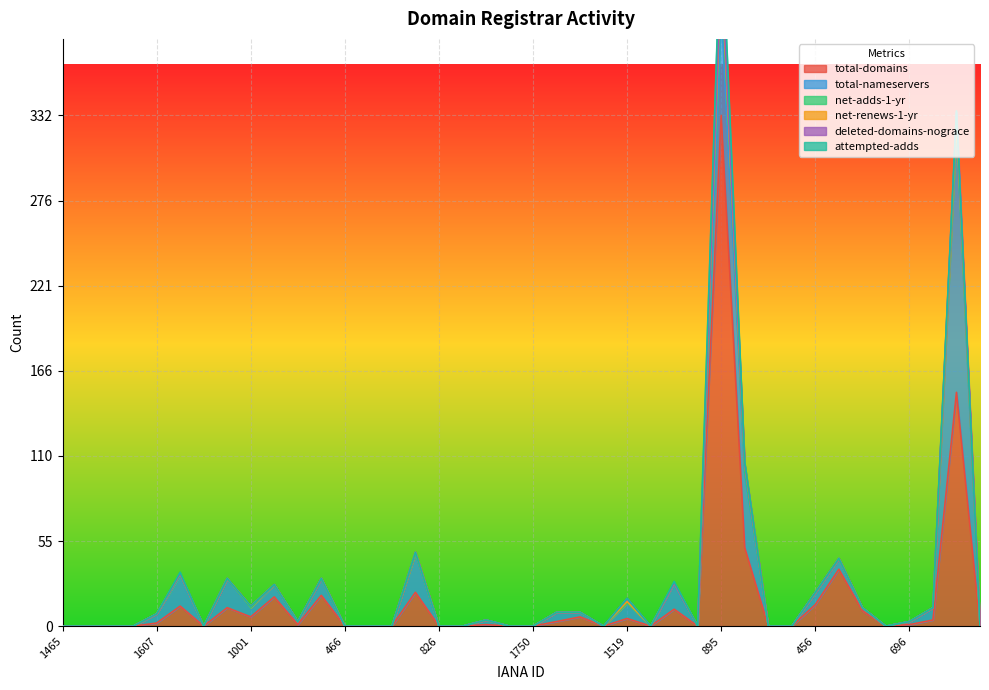

What position from the right is 1509?

38